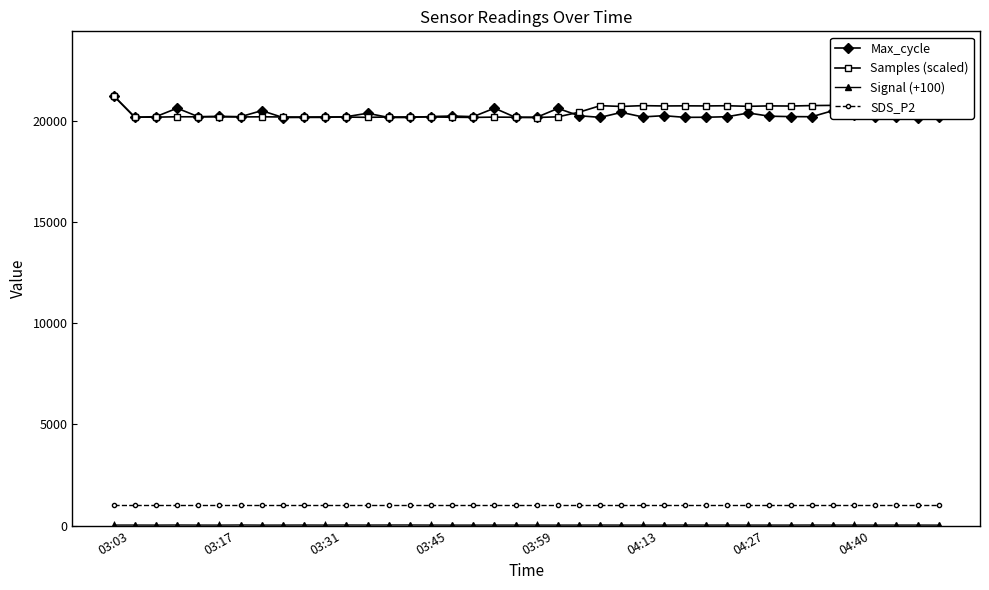

The Signal (+100) series shows 28.0 at 36. True or false?

True